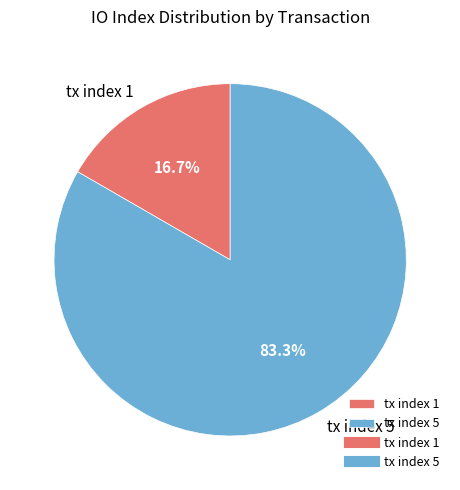

What percentage is the tx index 1 slice, to the nearest percent?

17%